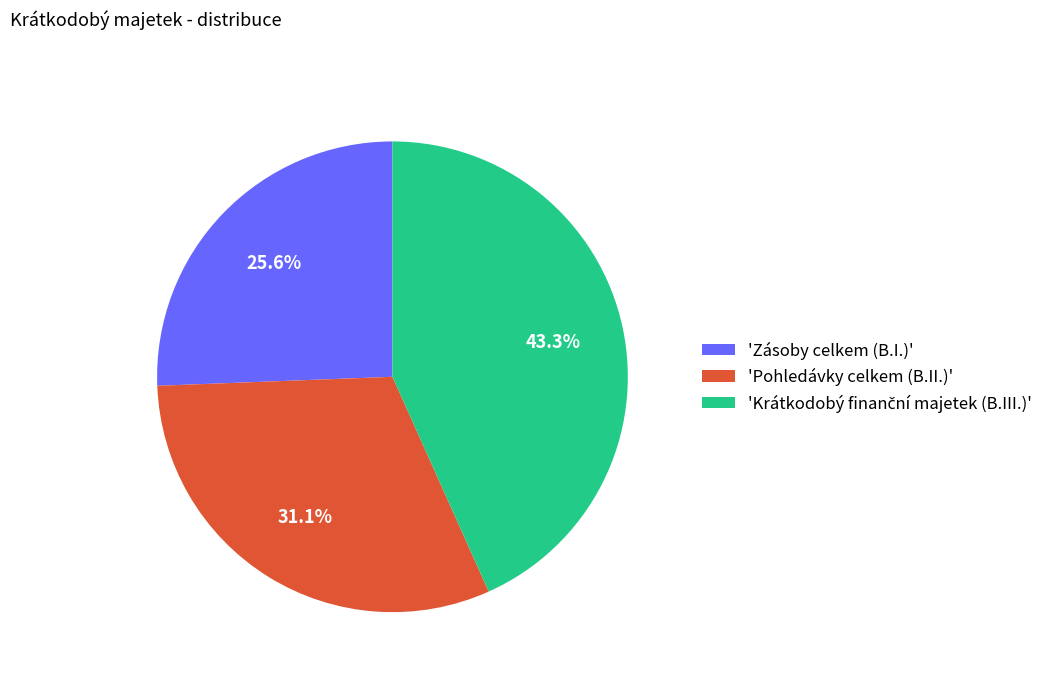

Is there any slice that represents more than half of the pie?

No